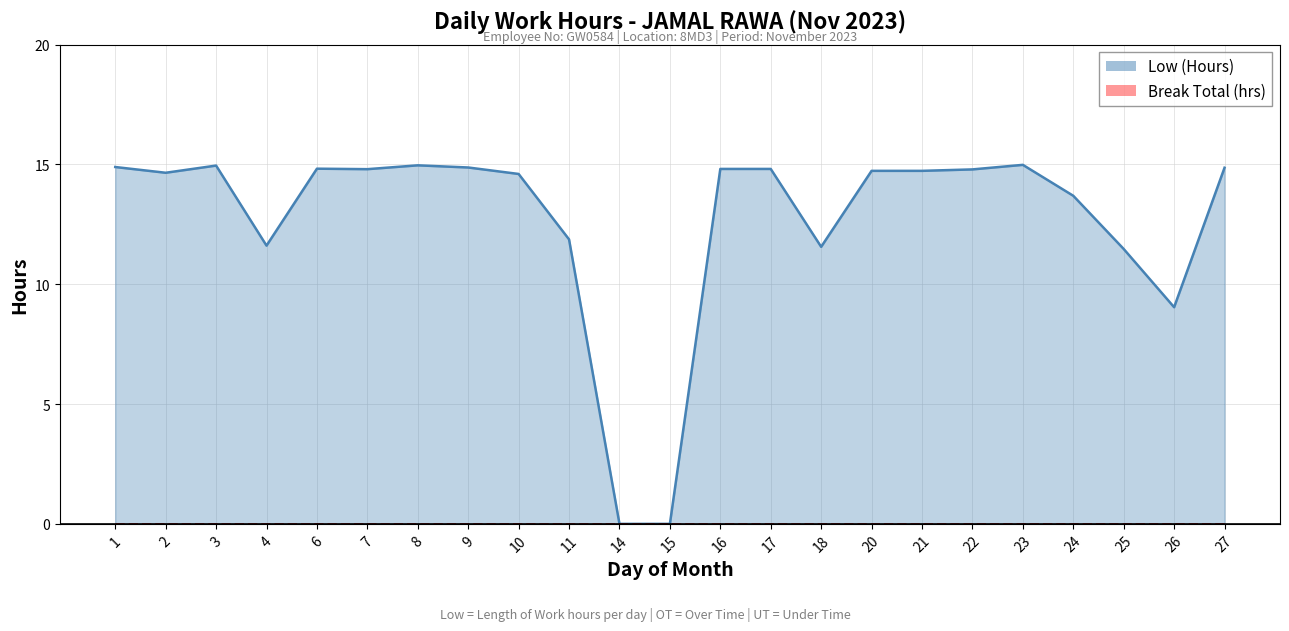

Rank the series at 3 from lowest to highest value.

Break Total (hrs), Low (Hours)